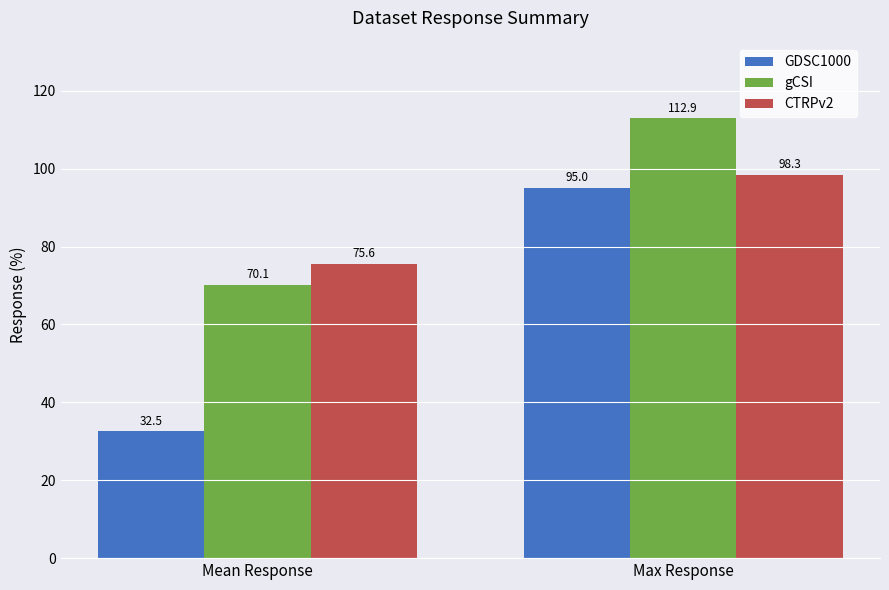

What is the smallest value displayed?

32.5